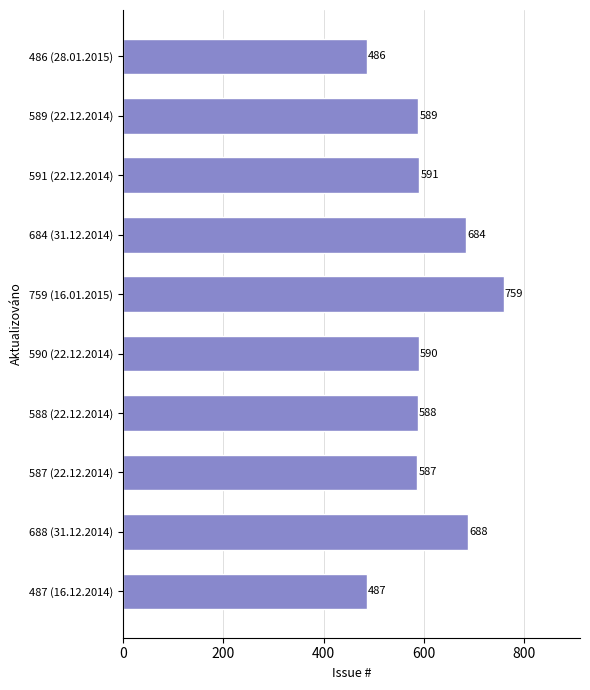

Reading bottom to top, transcribe all the data shown in this chart.

487 (16.12.2014)=487	688 (31.12.2014)=688	587 (22.12.2014)=587	588 (22.12.2014)=588	590 (22.12.2014)=590	759 (16.01.2015)=759	684 (31.12.2014)=684	591 (22.12.2014)=591	589 (22.12.2014)=589	486 (28.01.2015)=486